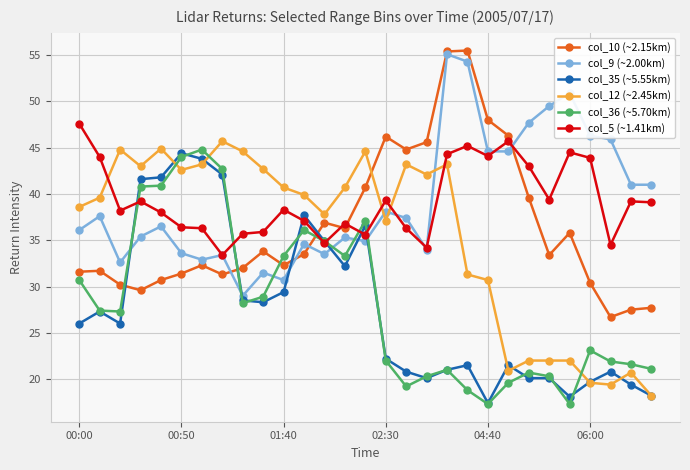

What is the difference between the second highest and second lowest values in the col_9 (~2.00km) series?

23.6